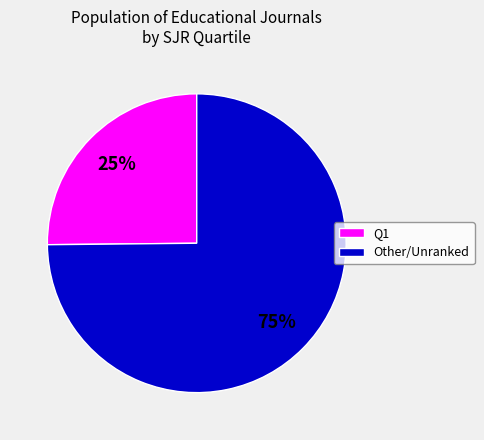

How many slices are in this pie chart?

2